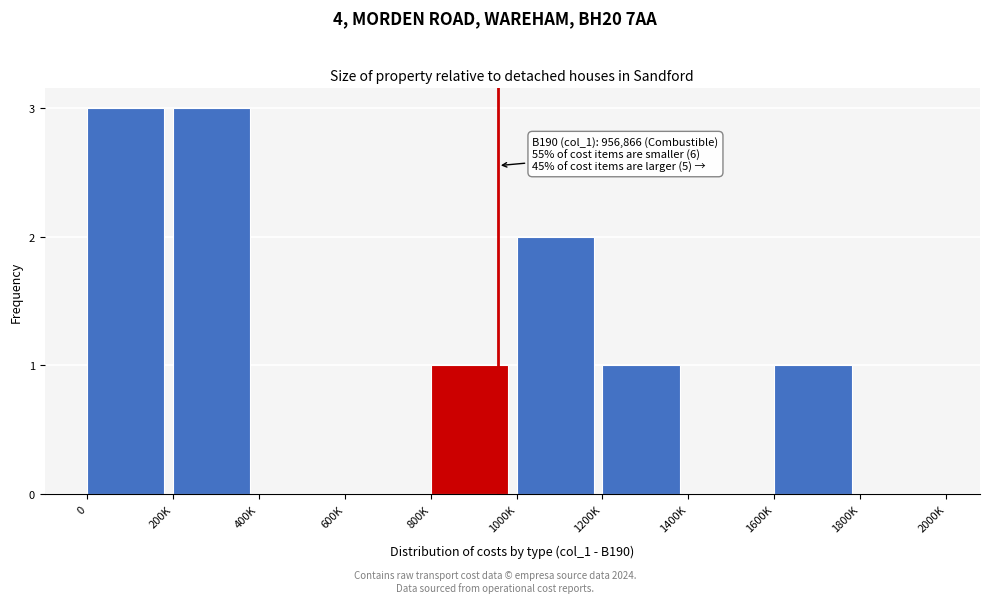

Reading right to left, extract all data points from this chart.

1800K=0	1600K=1	1400K=0	1200K=1	1000K=2	800K=1	600K=0	400K=0	200K=3	0=3